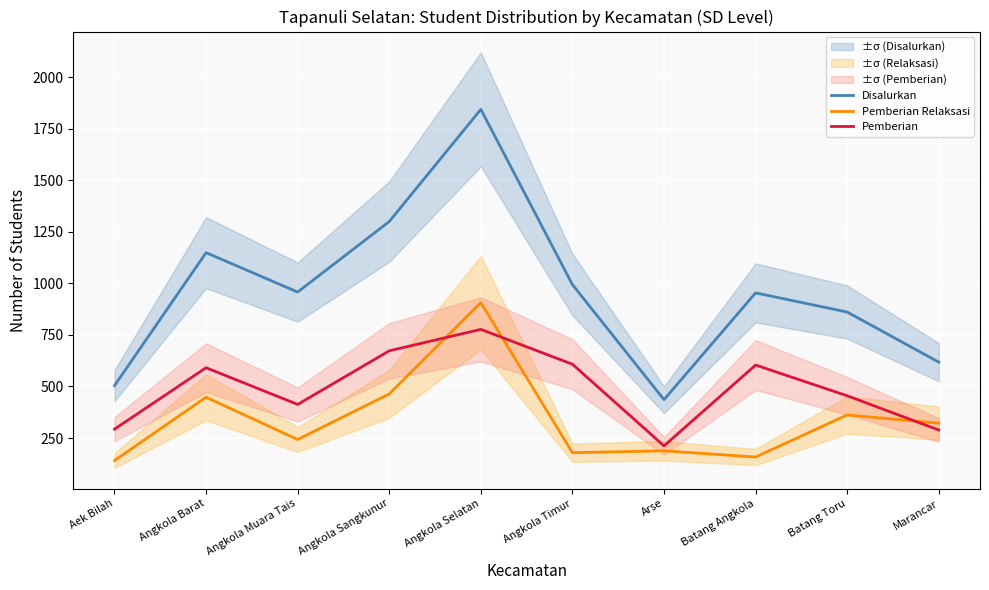

Which series has the largest total across all categories?

Disalurkan